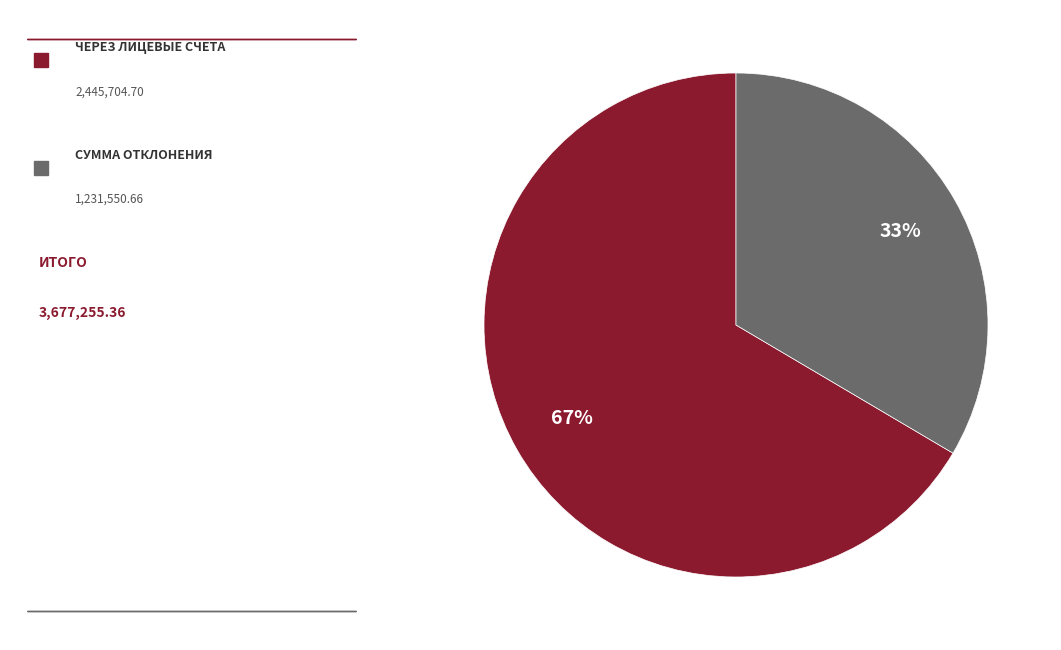

Is there a majority slice in this chart?

Yes